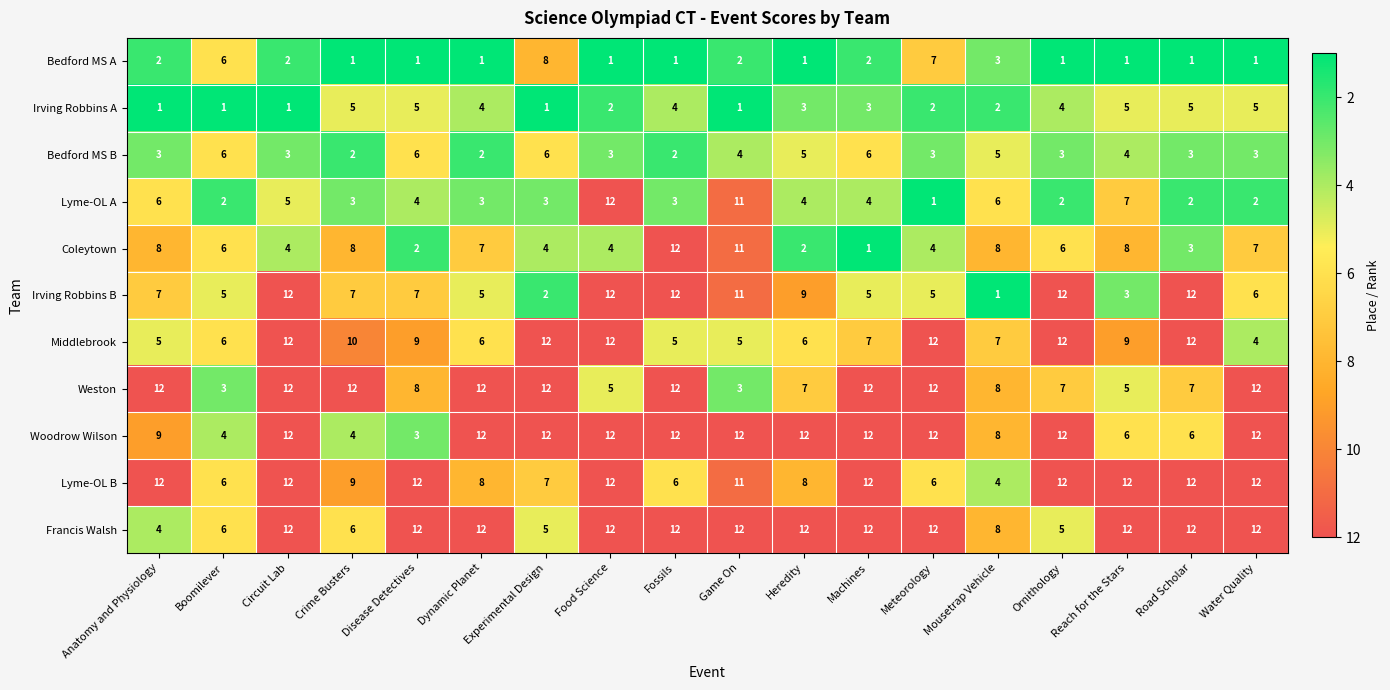

What is the spread (max minus min) of values at Fossils?

11